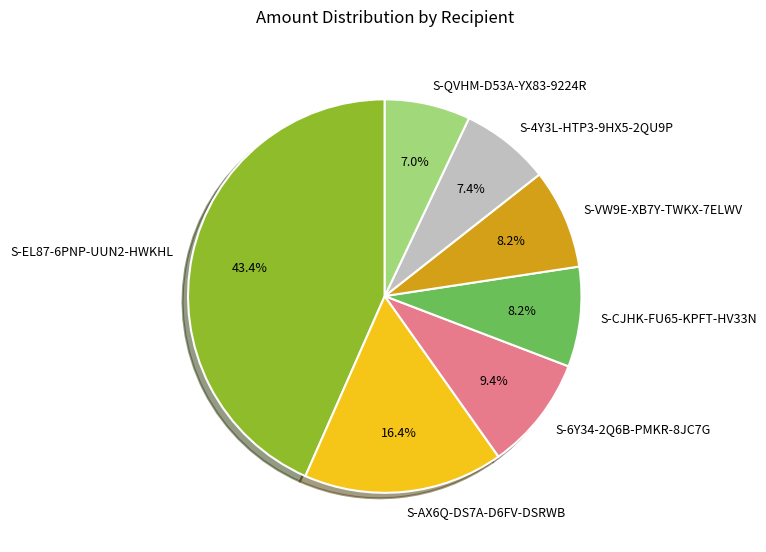

The S-AX6Q-DS7A-D6FV-DSRWB slice represents 27% of the pie. True or false?

False